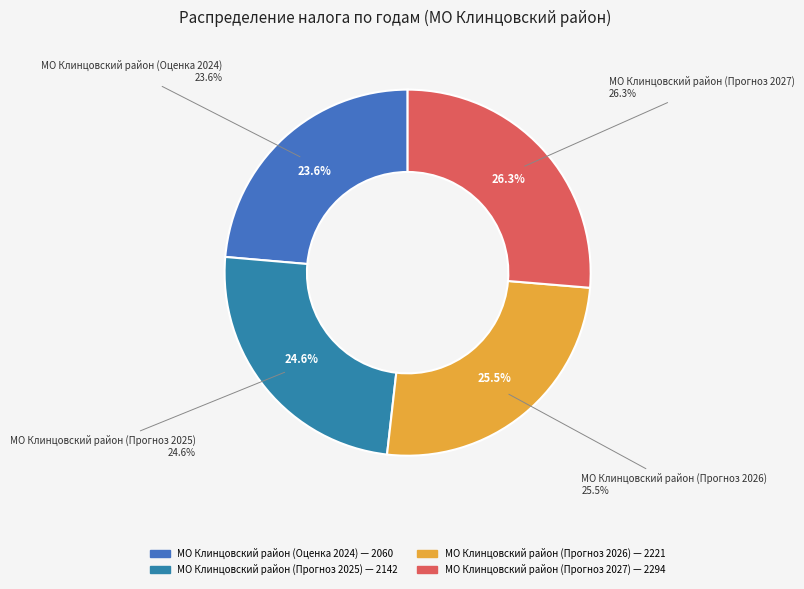

What percentage is the МО Клинцовский район (Прогноз 2025) slice, to the nearest percent?

25%